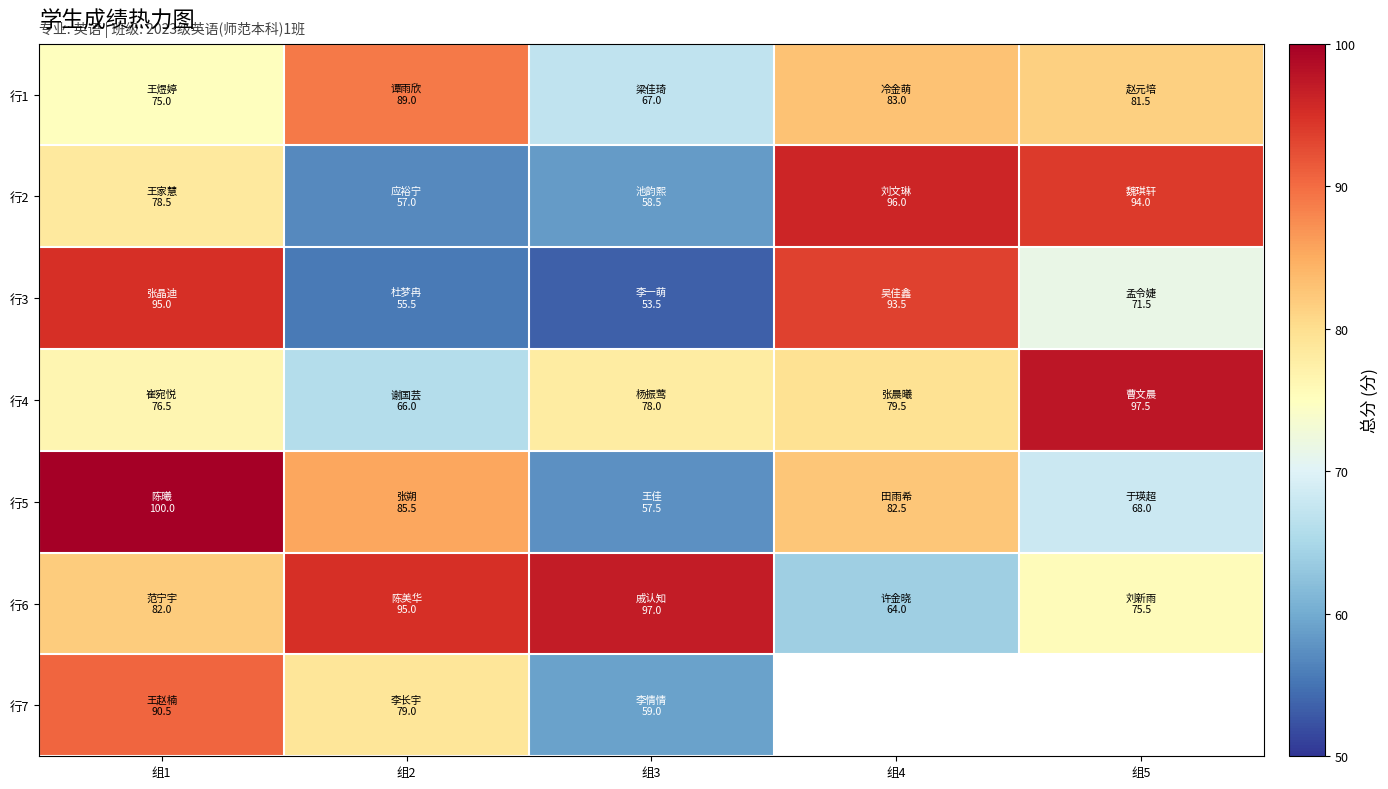

How many data points in 行2 are above 78?

3